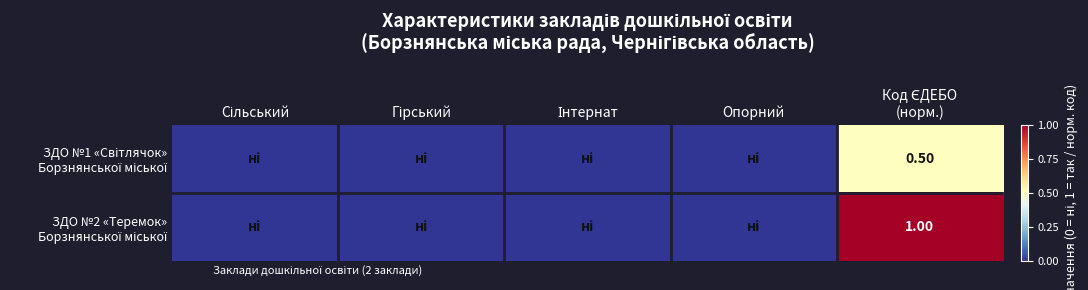

Rank the series at Сільський from lowest to highest value.

ЗДО №1 «Світлячок» Борзнянської міської, ЗДО №2 «Теремок» Борзнянської міської